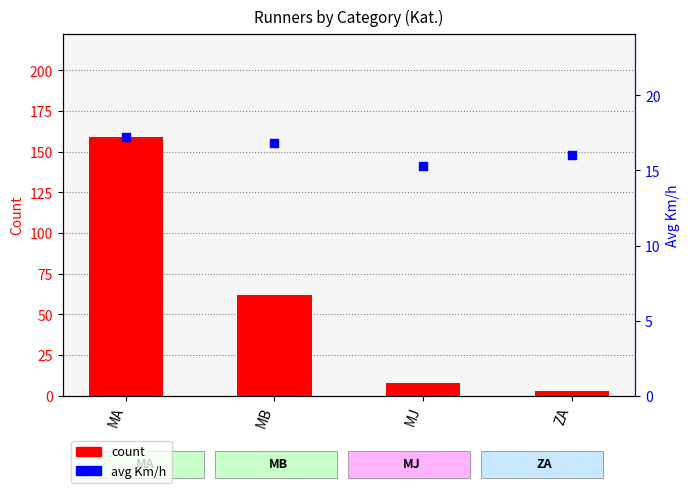

Which series has the widest spread of Y values?

count